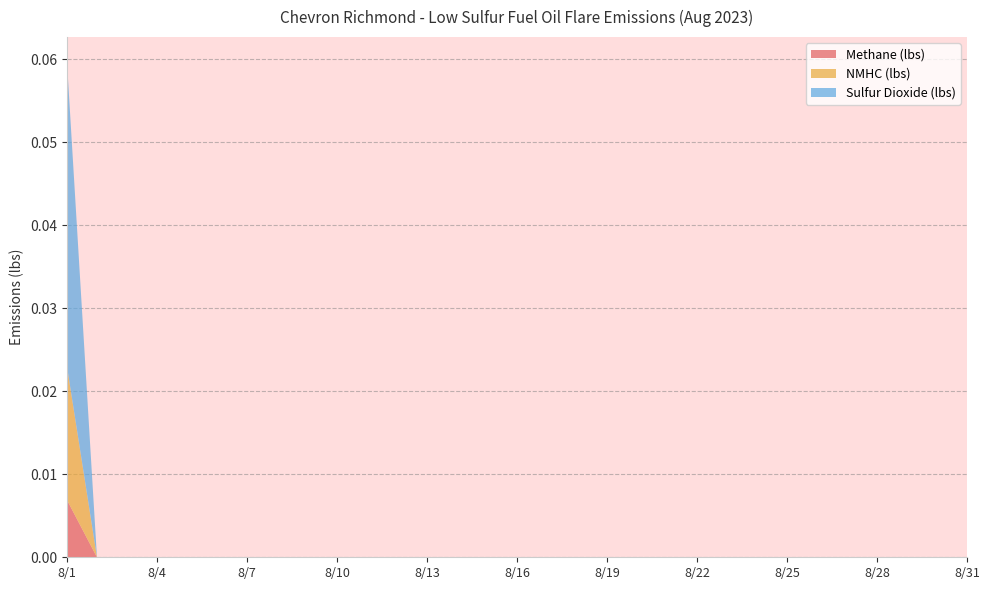

At which category is the sum across all series the highest?

8/1